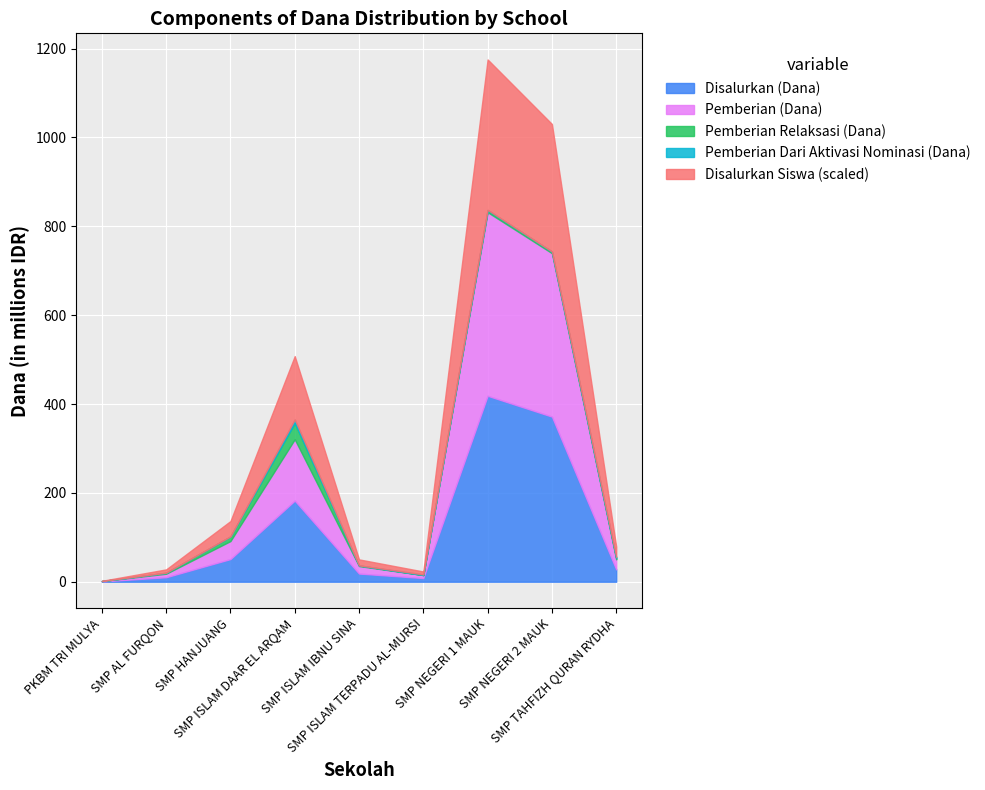

Which series has the largest range (max minus min)?

Disalurkan (Dana)